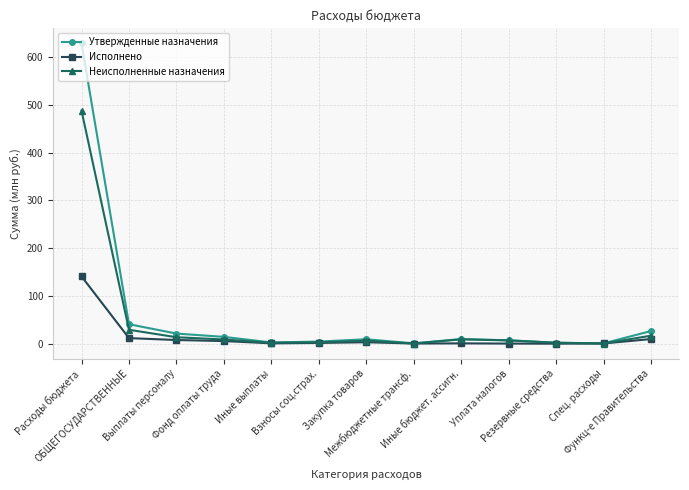

What is the total value across all series at Иные выплаты?

5.1